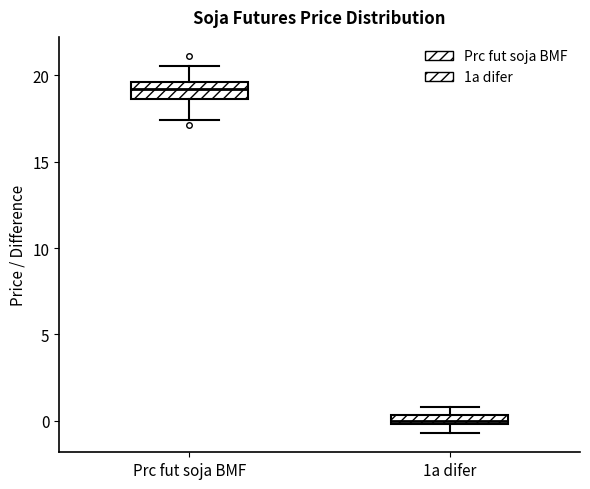

Where is the lower edge of the box for Prc fut soja BMF on the y-axis? The values are not printed on the chart, so give them approximately, as read against the axis.

18.5